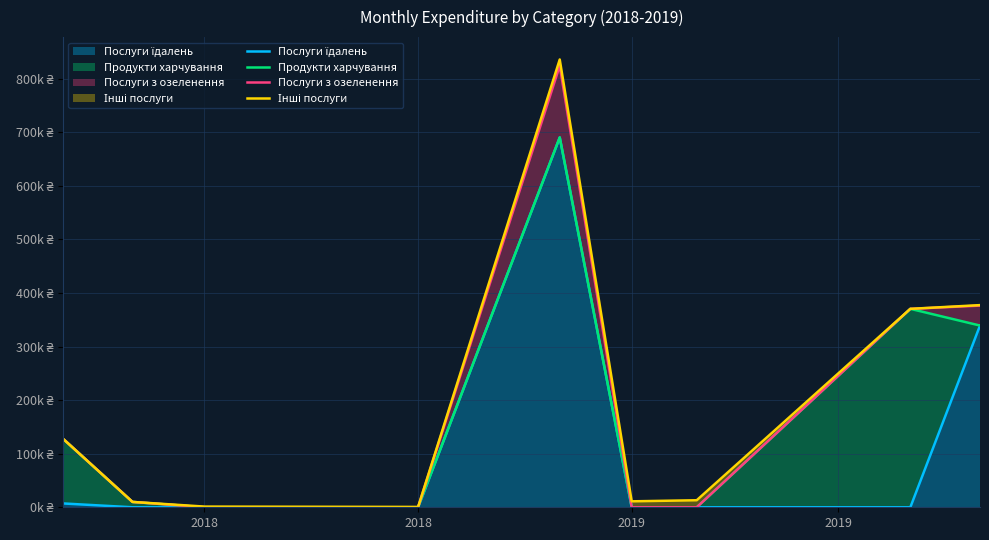

True or false: Продукти харчування and Інші послуги intersect in this chart.

False